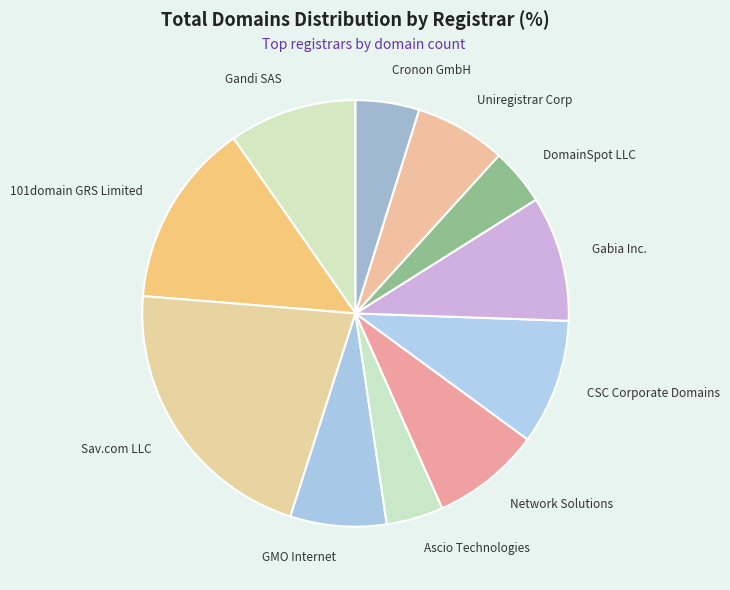

True or false: Gandi SAS accounts for 17% of the total.

False